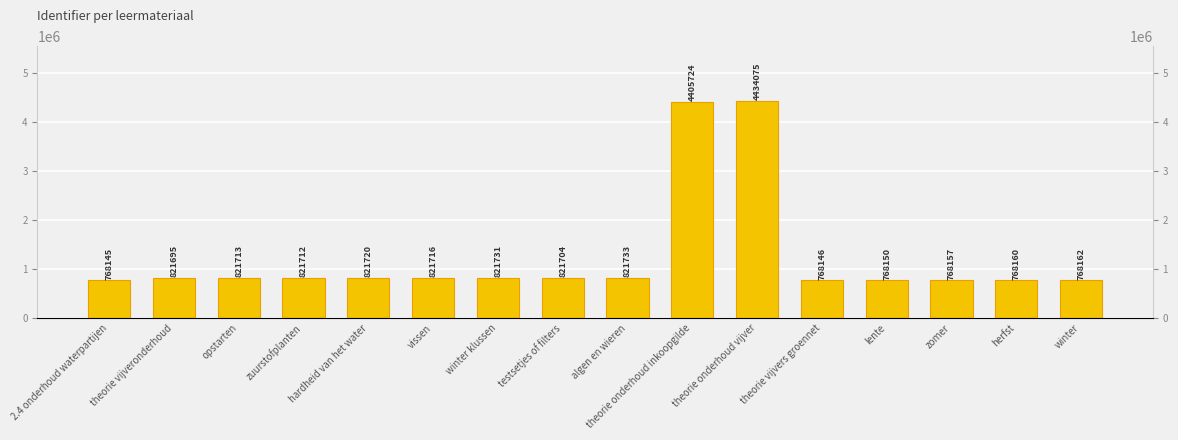

The chart shows a value of 821704 at testsetjes of filters. True or false?

True